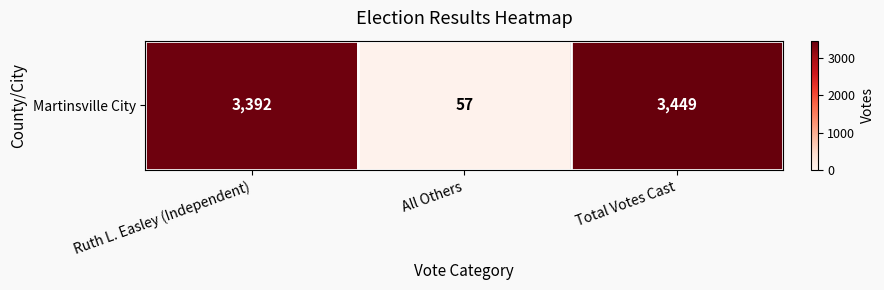

What is the smallest value displayed?

57